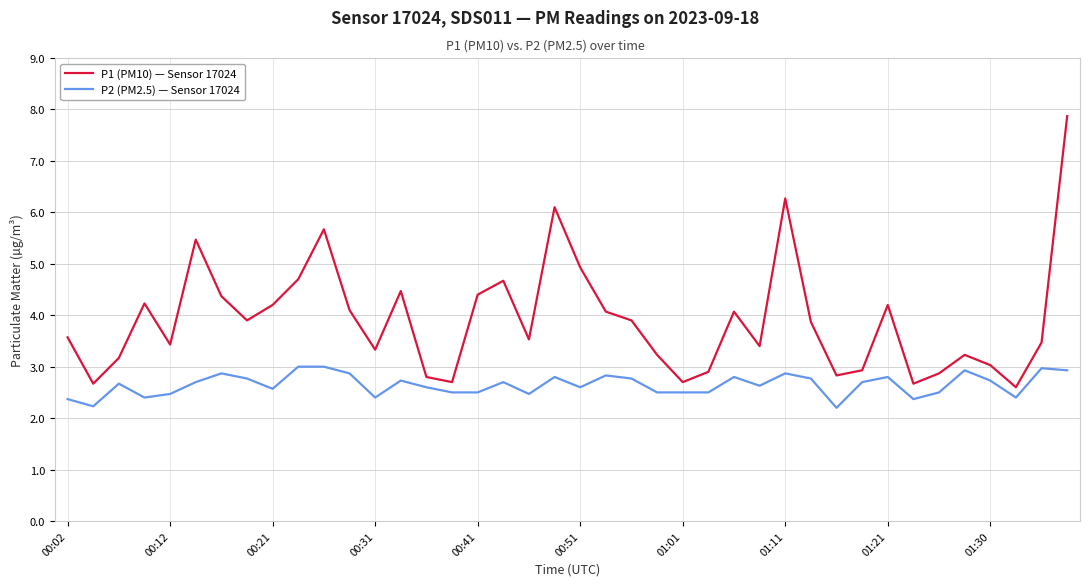

True or false: P1 (PM10) — Sensor 17024 and P2 (PM2.5) — Sensor 17024 cross at least once.

False